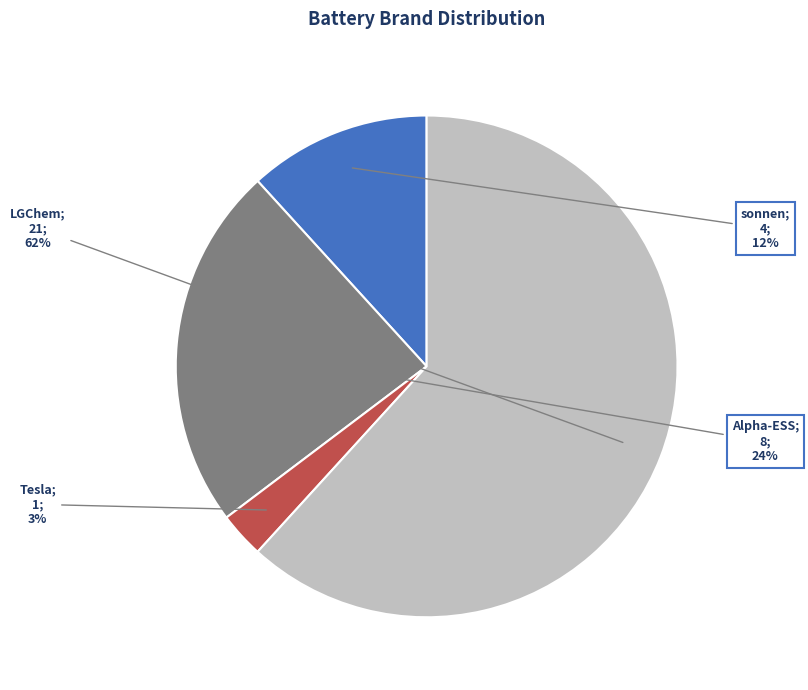

Is there a majority slice in this chart?

Yes